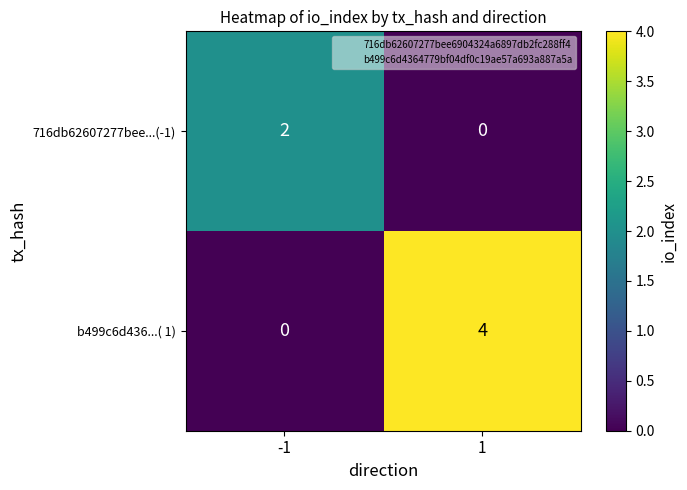

Which series has the widest spread of values?

b499c6d436...( 1)